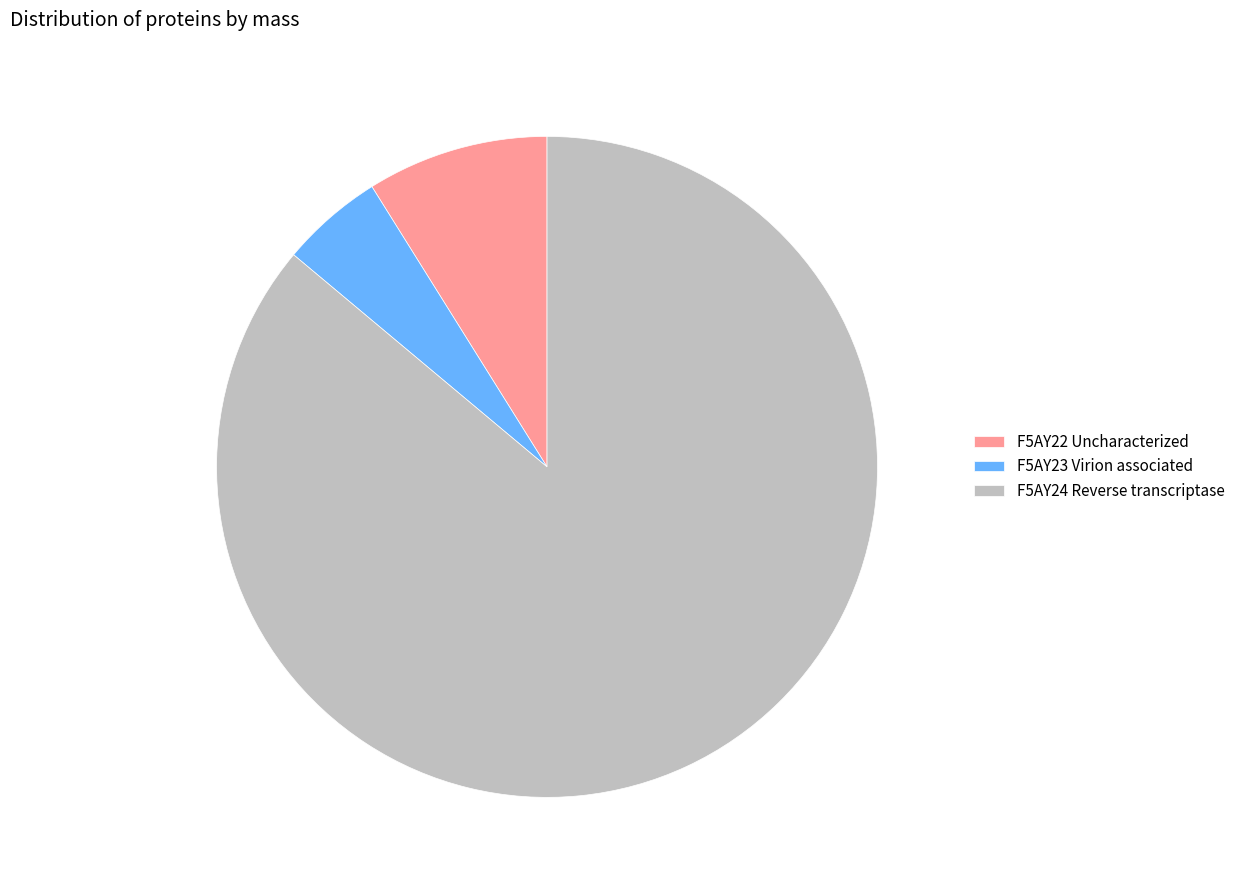

Is the sum of F5AY23 Virion associated and F5AY24 Reverse transcriptase greater than half?

Yes